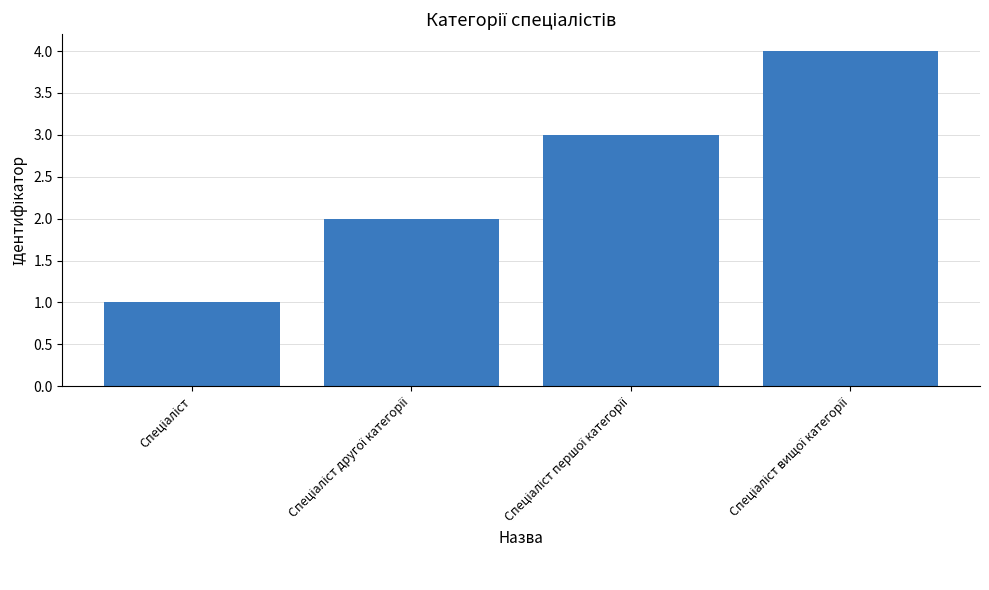

Does the chart contain any negative values?

No